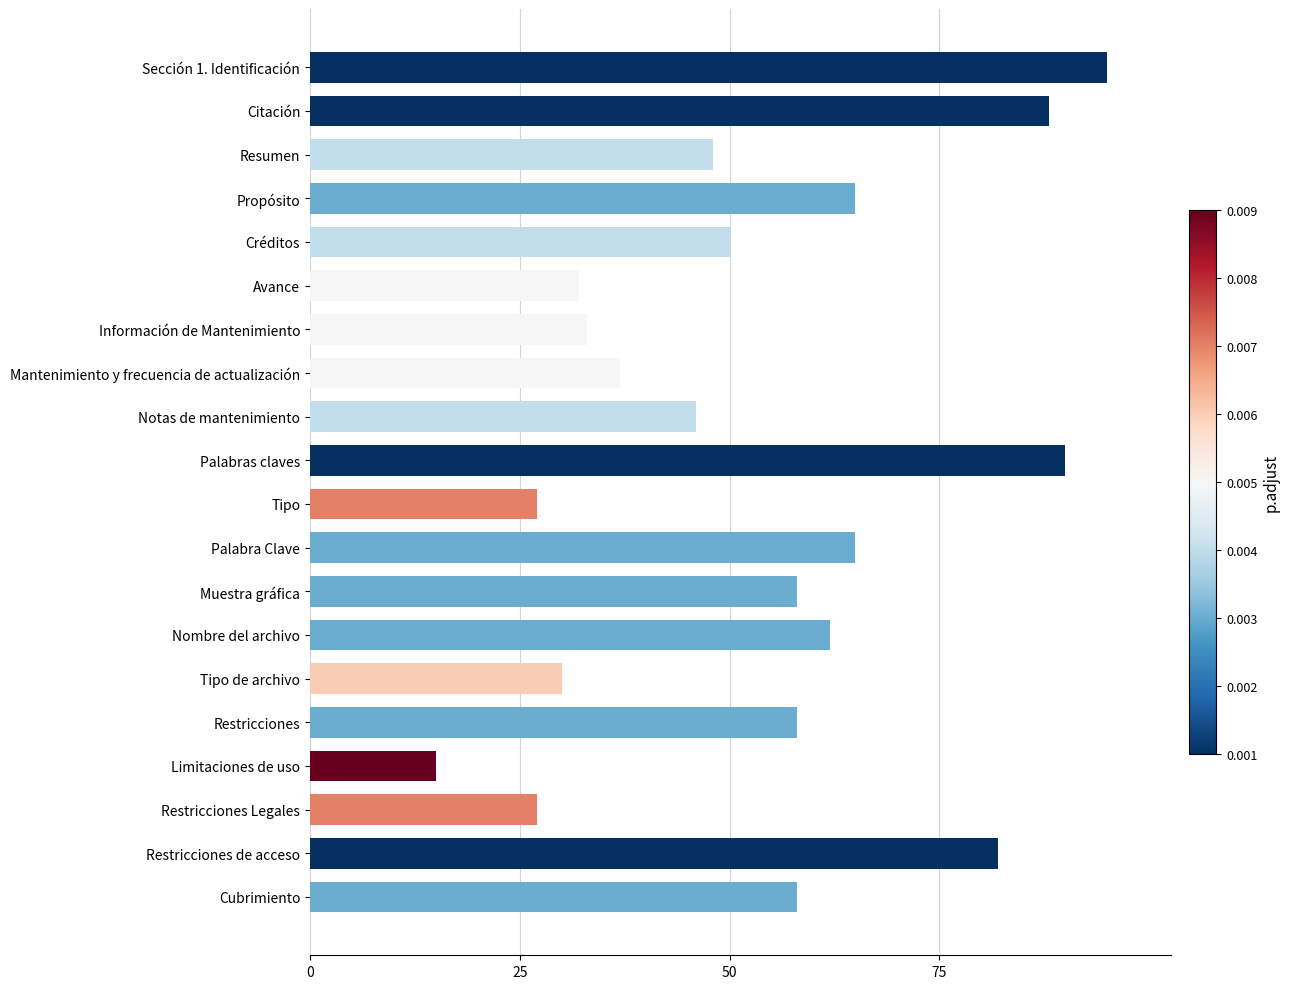

Is it true that the value at Limitaciones de uso is 27?

False